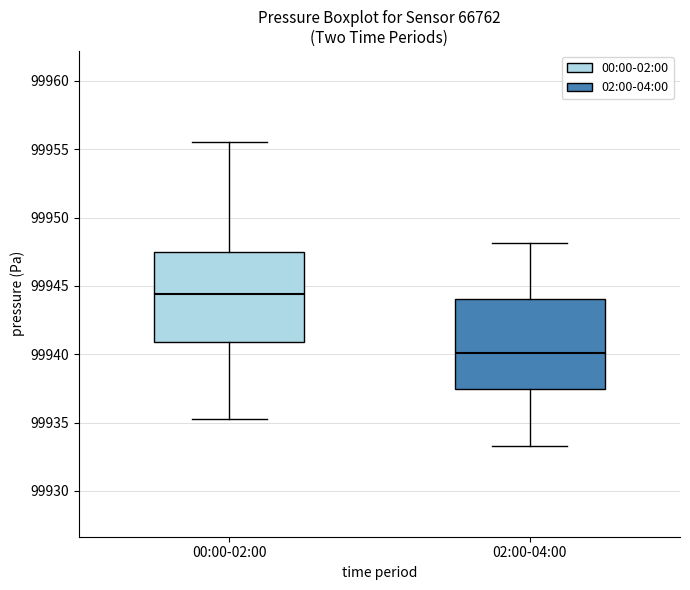

Reading left to right, read every box against the y-axis: the position of its median line, the range the box covers, and the ends of its whiskers. The values are not printed on the chart, so give them approximately, as read against the axis.

00:00-02:00: median 99944.5, box 99941.0 to 99947.5, whiskers 99935.5 to 99955.5
02:00-04:00: median 99940.0, box 99937.5 to 99944.0, whiskers 99933.5 to 99948.0